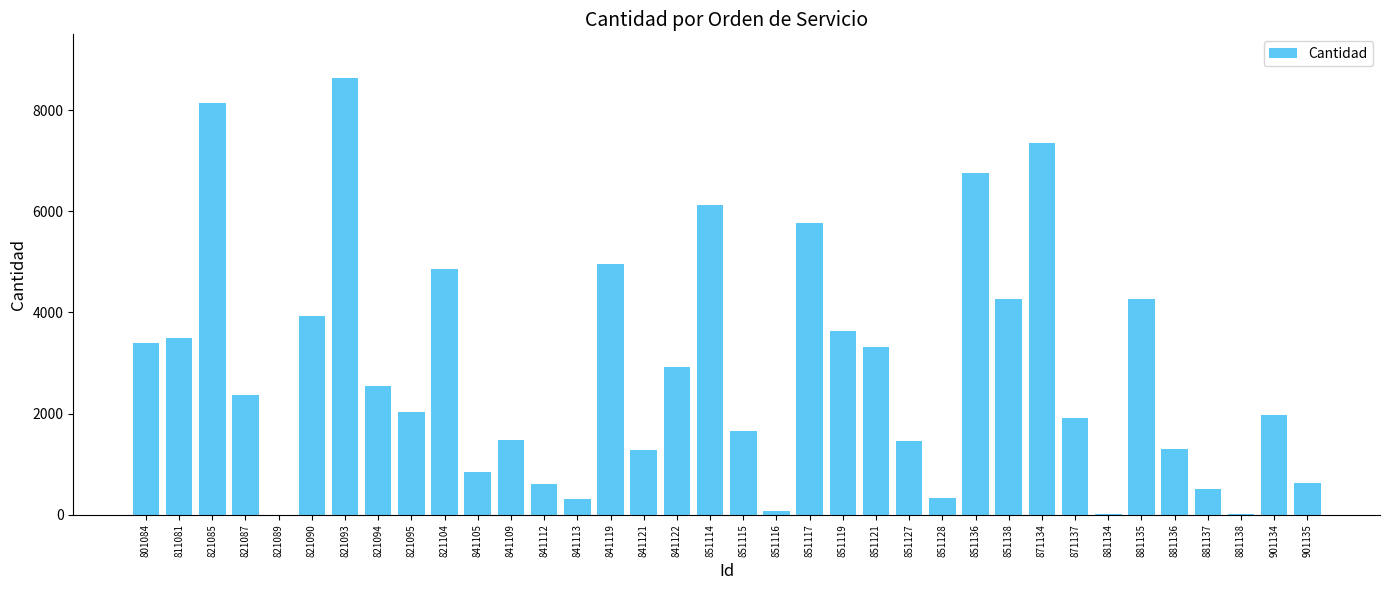

True or false: the data shows 3389 at 801084.

True